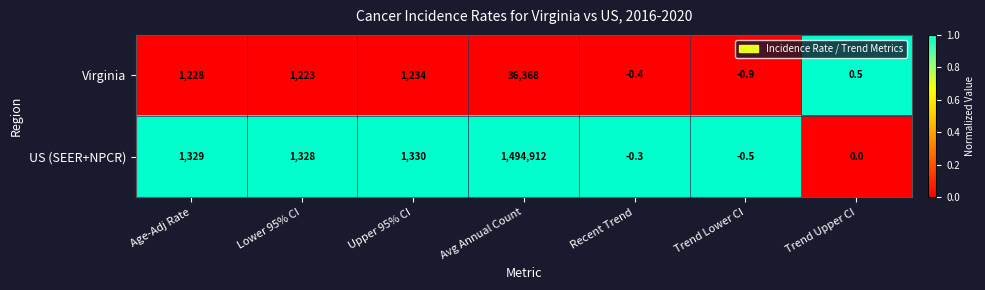

Where is Virginia nearest to the value 18183?

Upper 95% CI